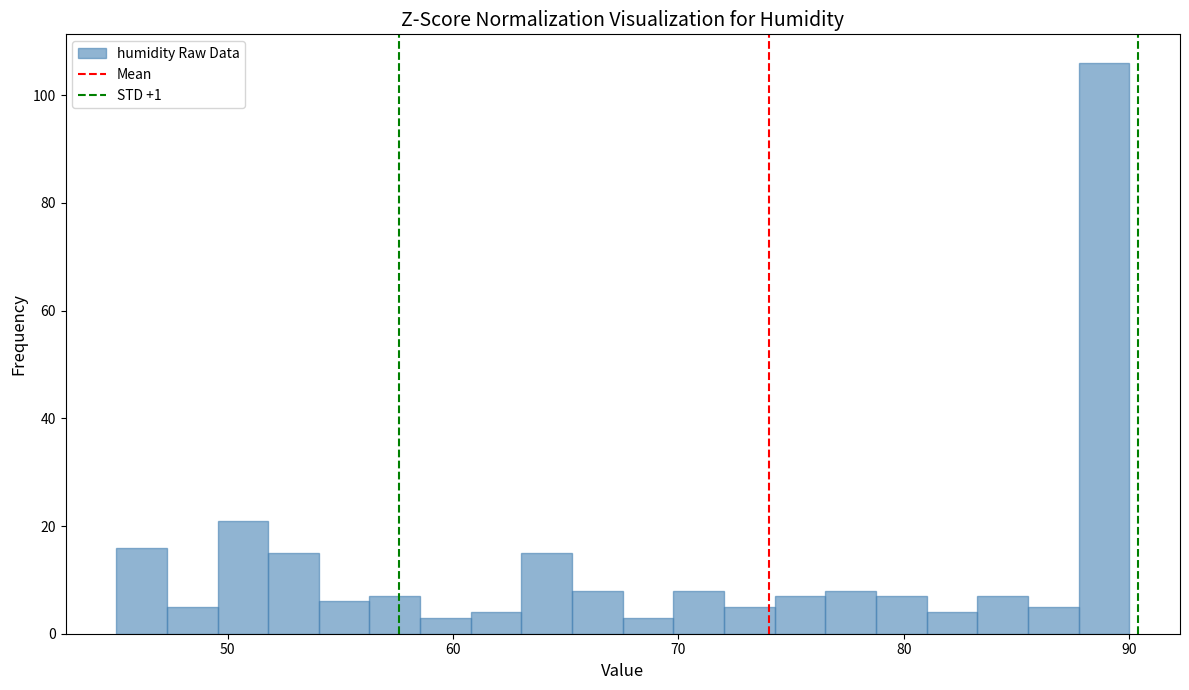

Read against the x-axis, roughly where is the centre of the tallest bar?

89